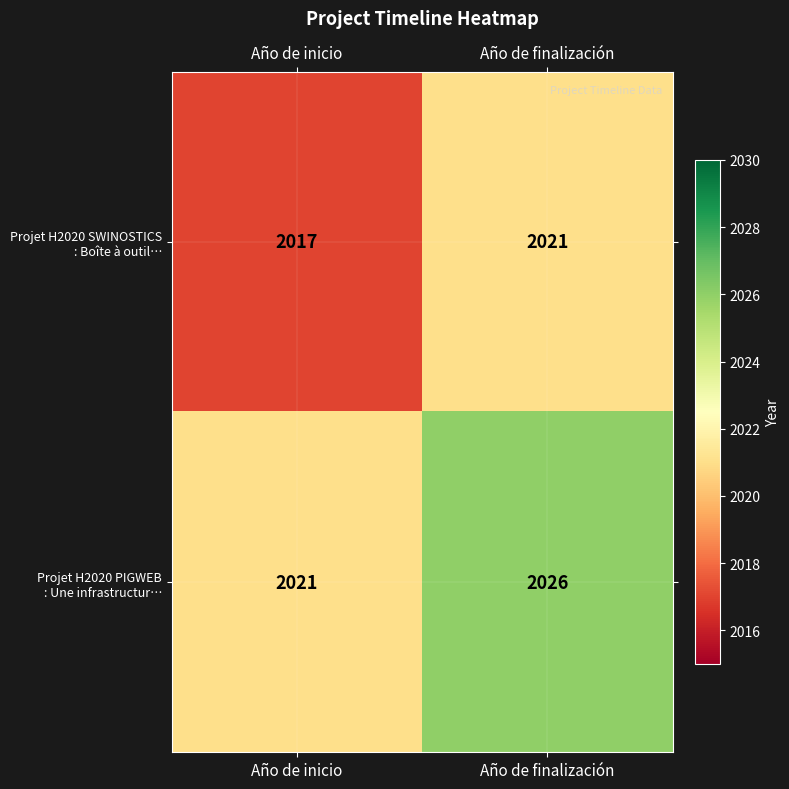

What is the spread (max minus min) of values at Año de finalización?

5